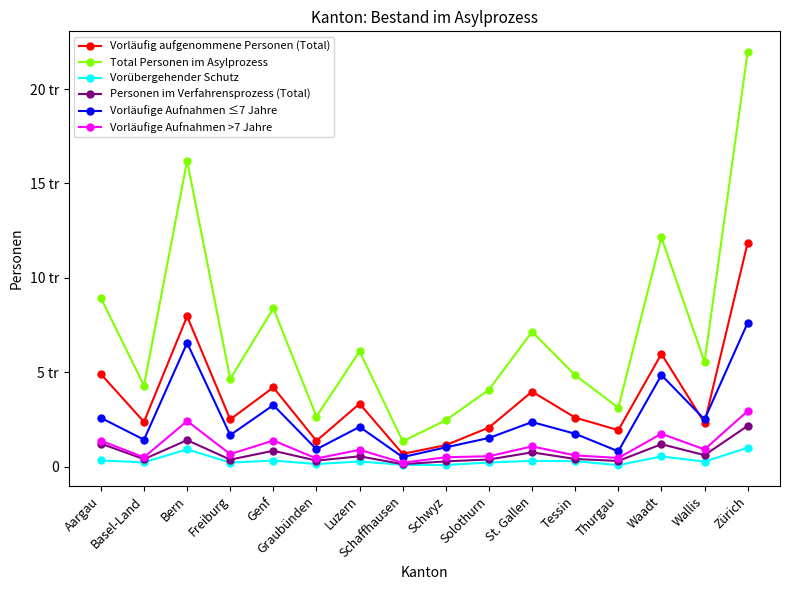

How many interior local peaks does the Total Personen im Asylprozess series have?

5